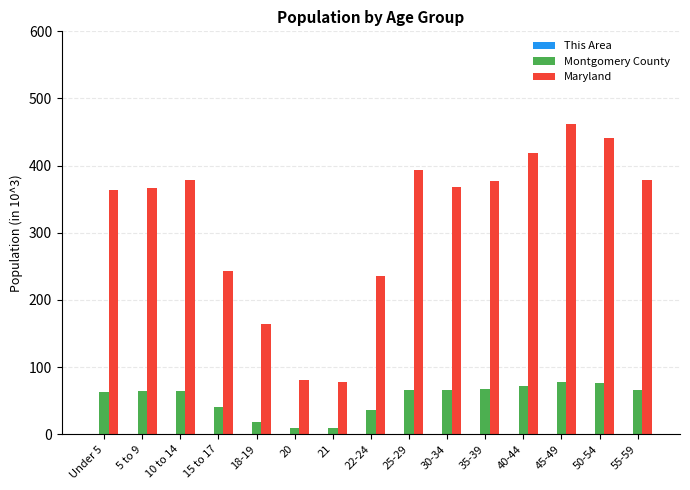

What is the total value across all series at 10 to 14?

443.9